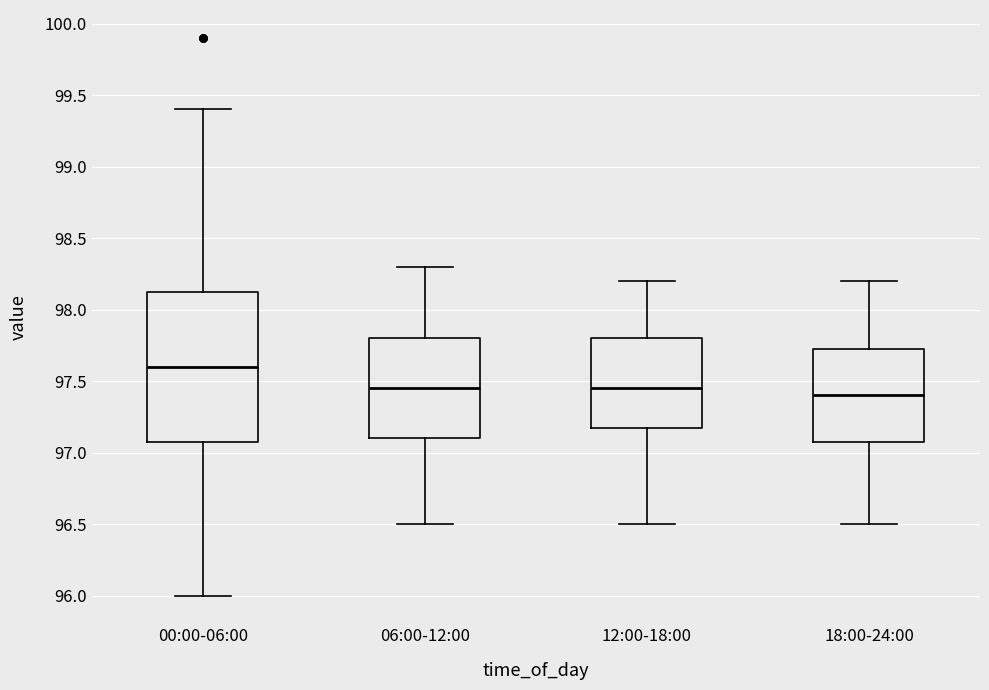

Reading left to right, read every box against the y-axis: the position of its median line, the range the box covers, and the ends of its whiskers. The values are not printed on the chart, so give them approximately, as read against the axis.

00:00-06:00: median 97.60, box 97.10 to 98.15, whiskers 96.00 to 99.40
06:00-12:00: median 97.45, box 97.10 to 97.80, whiskers 96.50 to 98.30
12:00-18:00: median 97.45, box 97.20 to 97.80, whiskers 96.50 to 98.20
18:00-24:00: median 97.40, box 97.10 to 97.75, whiskers 96.50 to 98.20